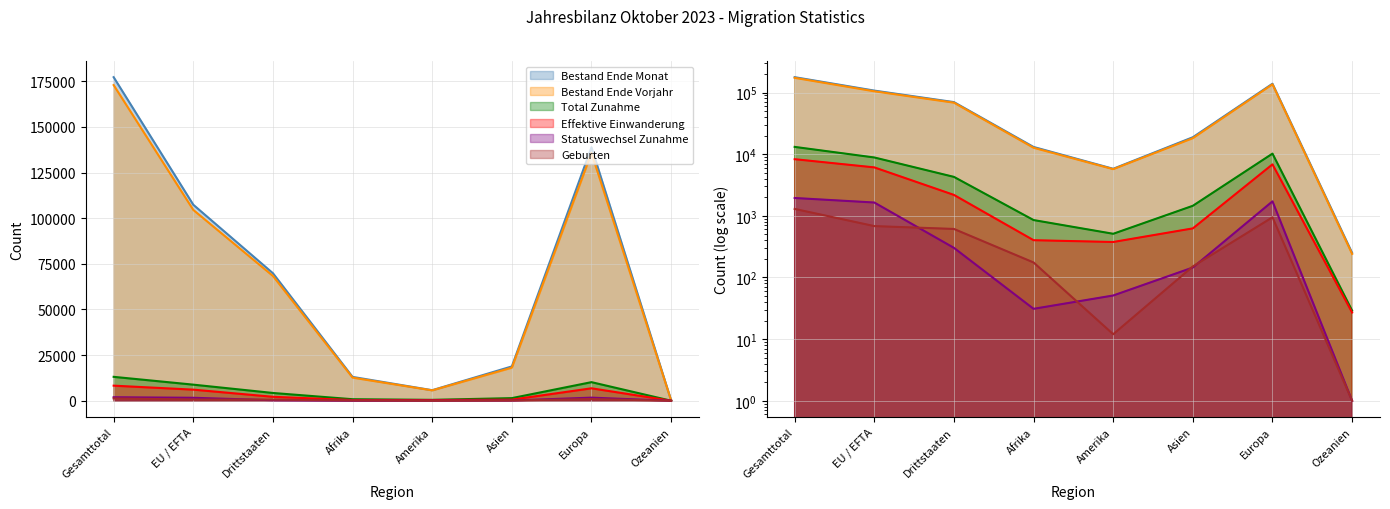

What is the minimum value shown in the chart?

1